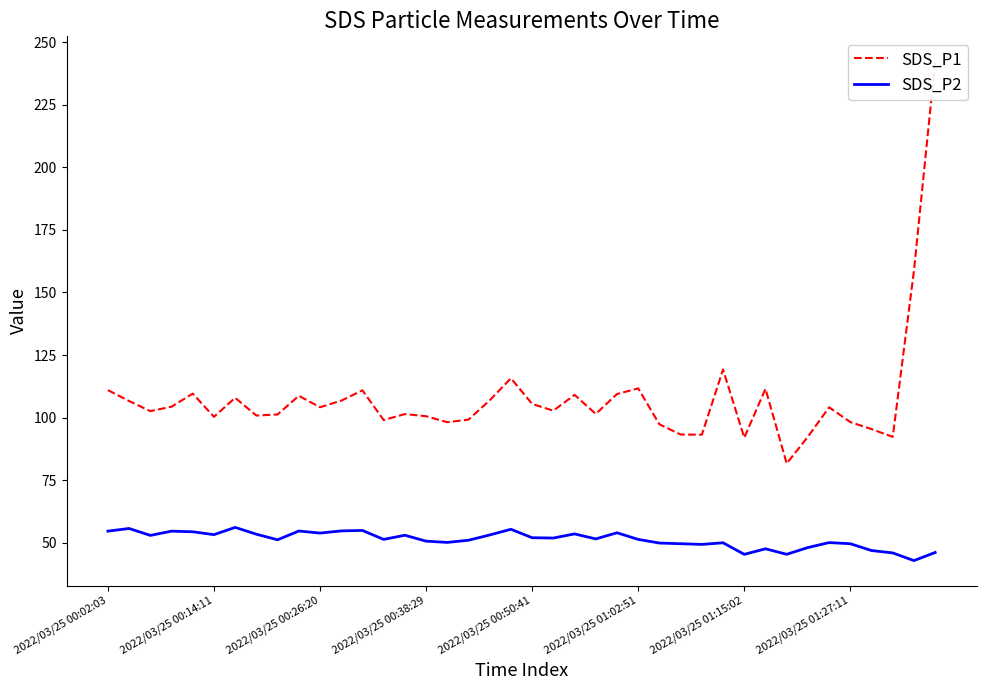

What is the maximum value for SDS_P2?

56.1